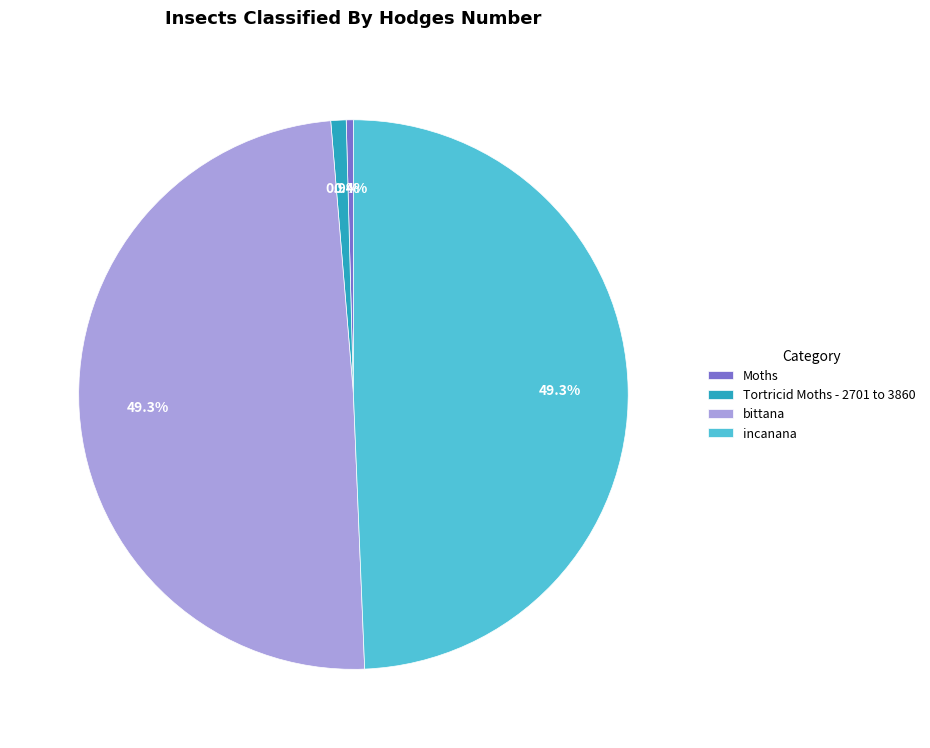

Does Moths account for over 50% of the chart?

No